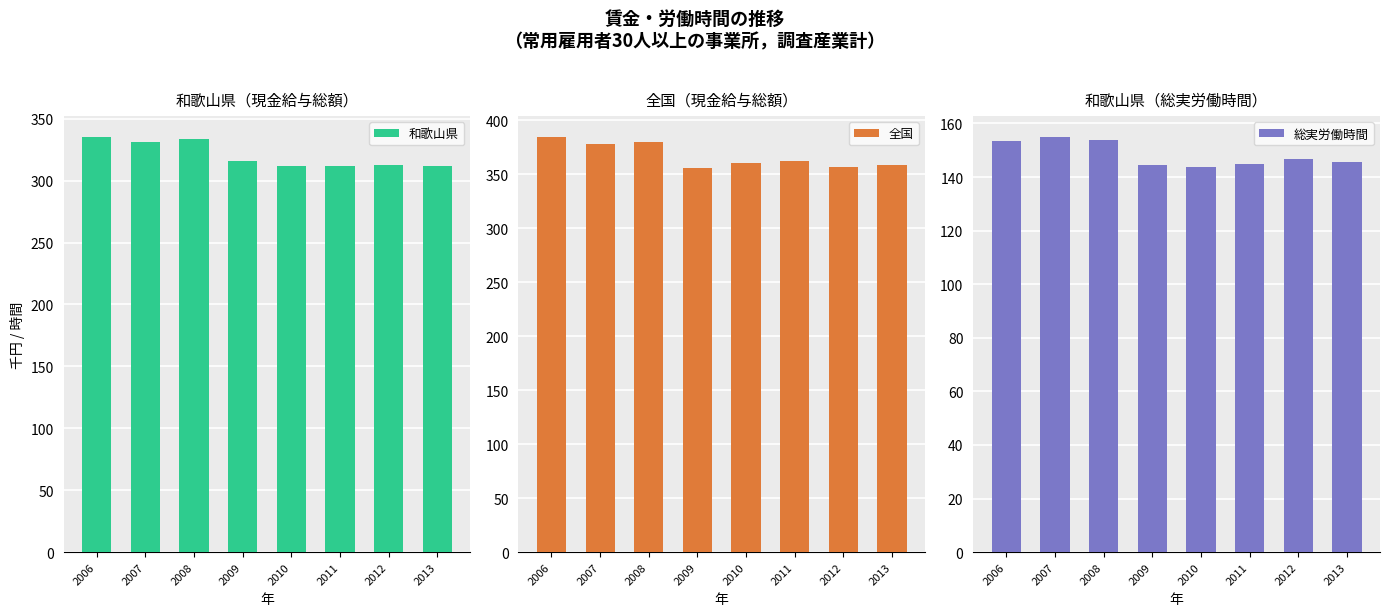

Which has a higher value, 2007 or 2006?

2006